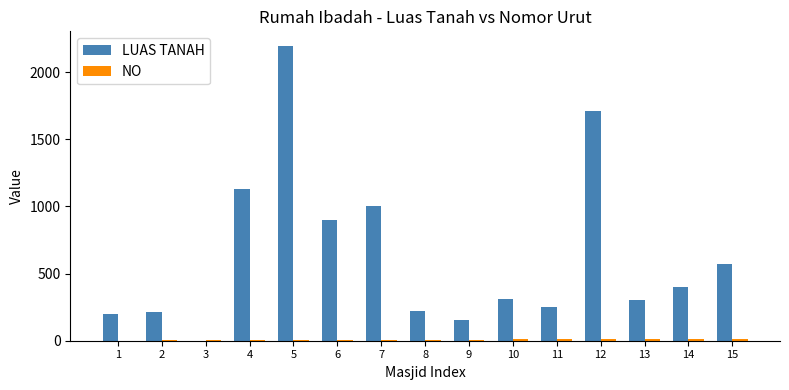

Between 5 and 6, which series saw the biggest shift?

LUAS TANAH